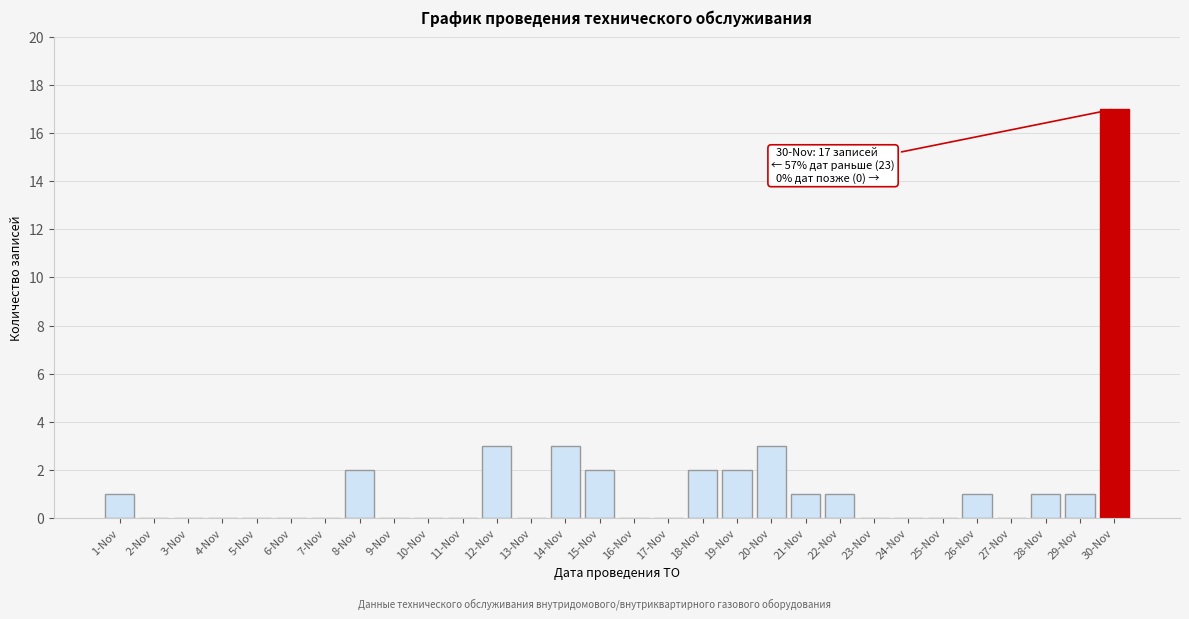

Reading right to left, extract all data points from this chart.

30-Nov=17	29-Nov=1	28-Nov=1	27-Nov=0	26-Nov=1	25-Nov=0	24-Nov=0	23-Nov=0	22-Nov=1	21-Nov=1	20-Nov=3	19-Nov=2	18-Nov=2	17-Nov=0	16-Nov=0	15-Nov=2	14-Nov=3	13-Nov=0	12-Nov=3	11-Nov=0	10-Nov=0	9-Nov=0	8-Nov=2	7-Nov=0	6-Nov=0	5-Nov=0	4-Nov=0	3-Nov=0	2-Nov=0	1-Nov=1